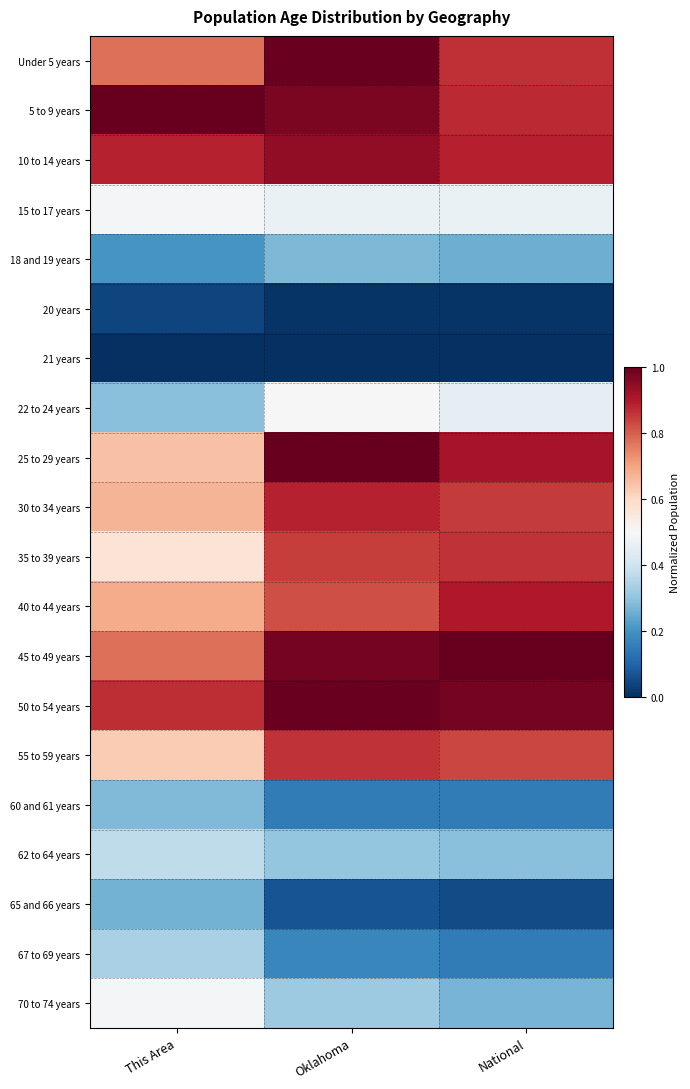

At which category does the chart reach its minimum across all series?

This Area